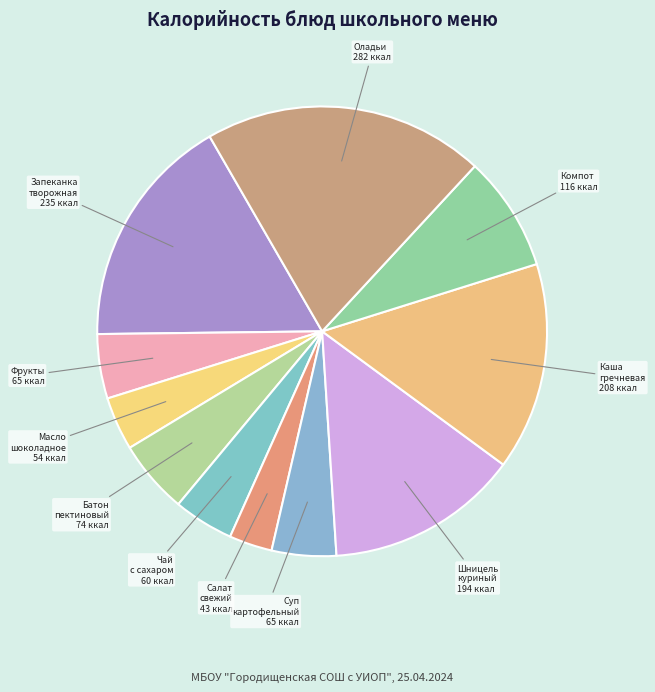

Is there any slice that represents more than half of the pie?

No